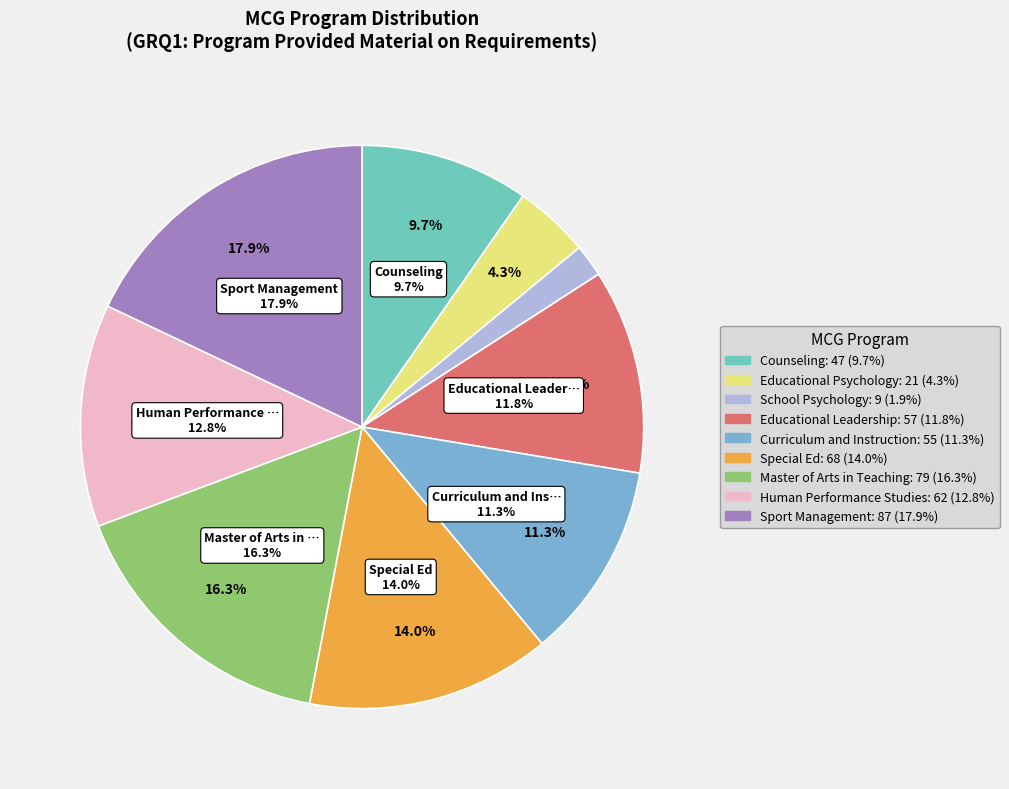

True or false: Educational Leadership accounts for 12% of the total.

True